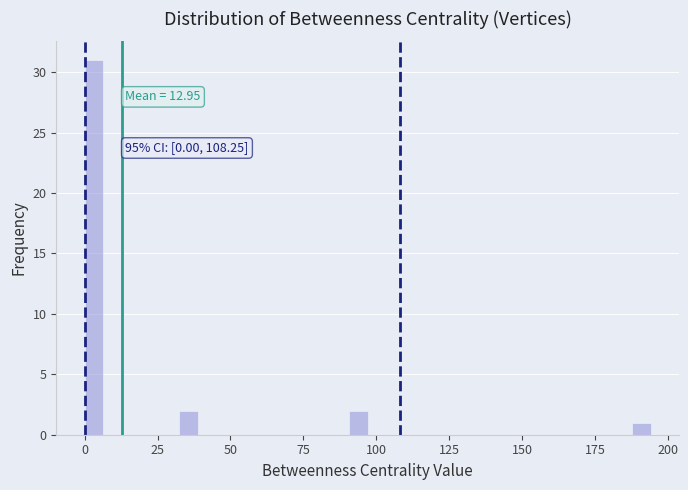

Around what value on the x-axis is the tallest bar? Give the approximate position of its centre, as read against the axis.

5